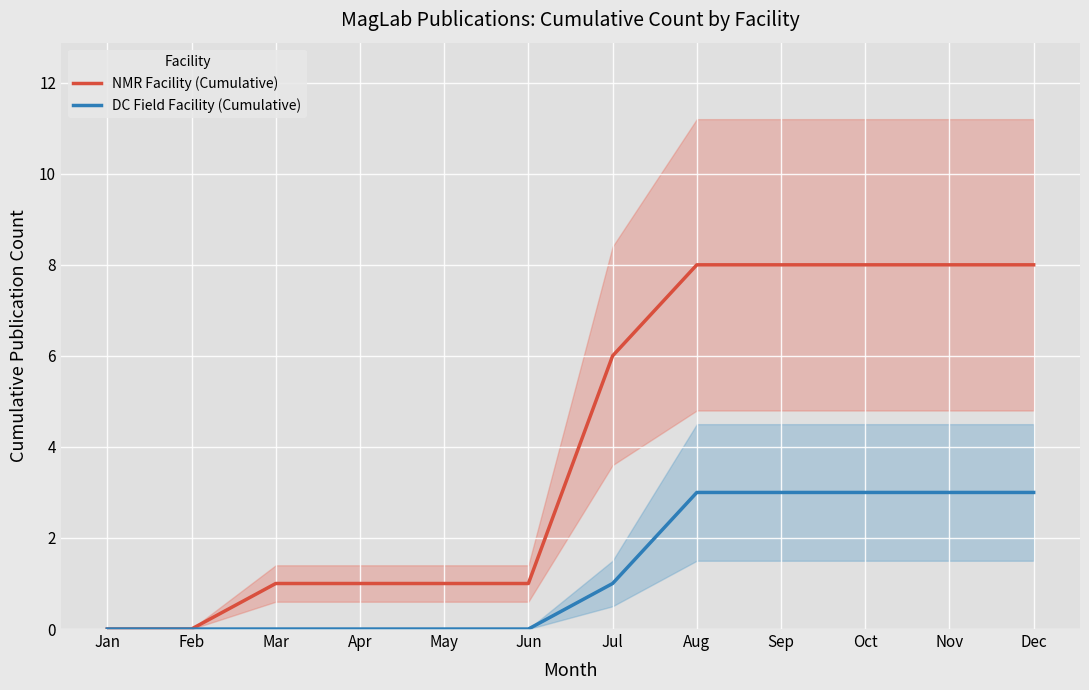

Is the value of DC Field Facility (Cumulative) at Apr greater than the value of NMR Facility (Cumulative) at Mar?

No